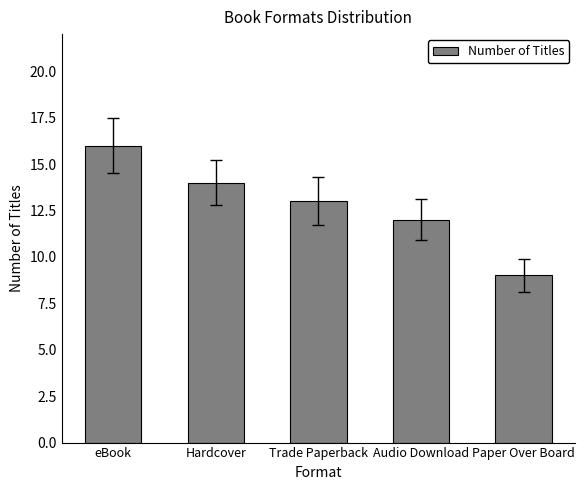

Rank the categories by value from highest to lowest.

eBook, Hardcover, Trade Paperback, Audio Download, Paper Over Board